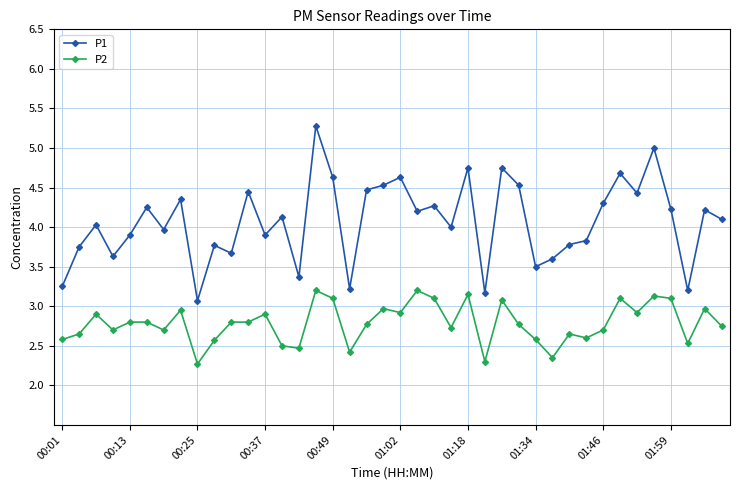

What is the value of the P2 point at the 20th from the left?

3.0